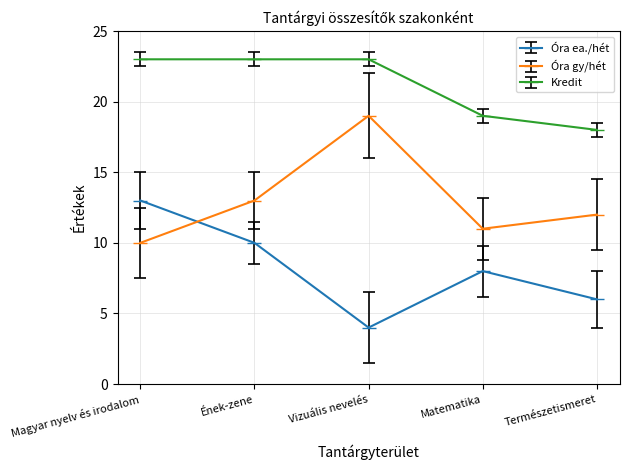

What are all the series names shown in the legend?

Óra ea./hét, Óra gy/hét, Kredit